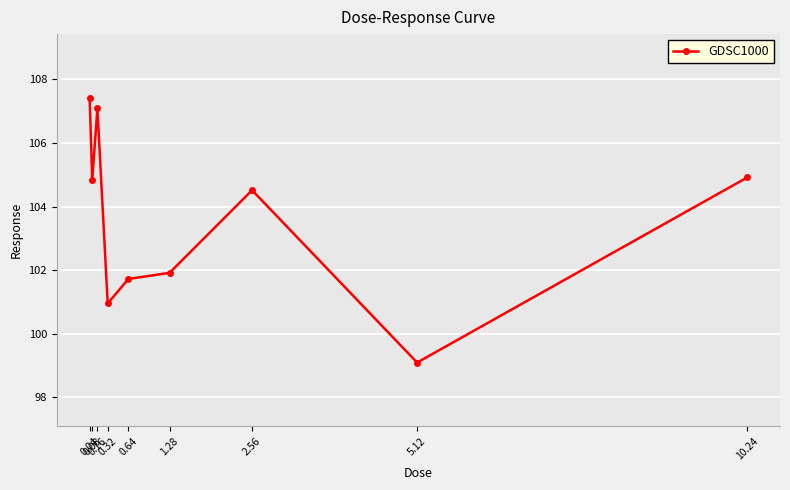

Which has a higher value, 2.56 or 5.12?

2.56